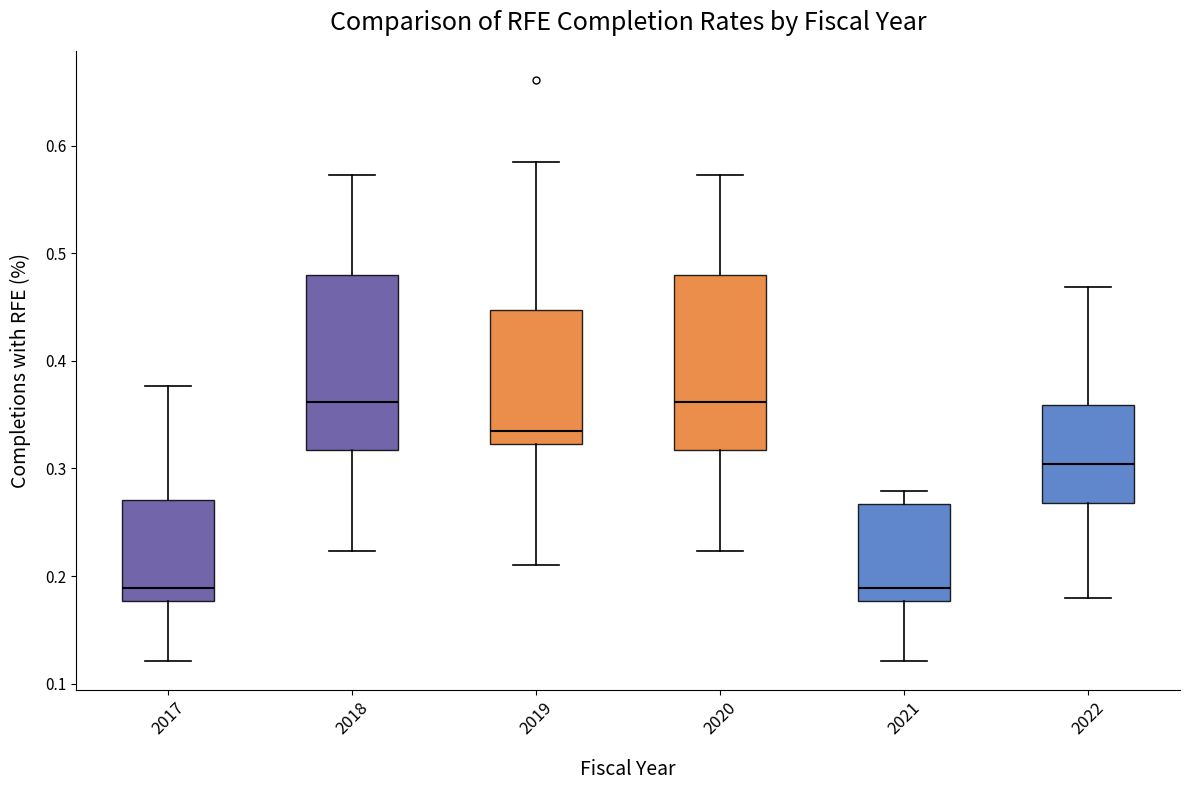

Where does the median line of the box at x = 2020 sit on the y-axis? The values are not printed on the chart, so give them approximately, as read against the axis.

0.36